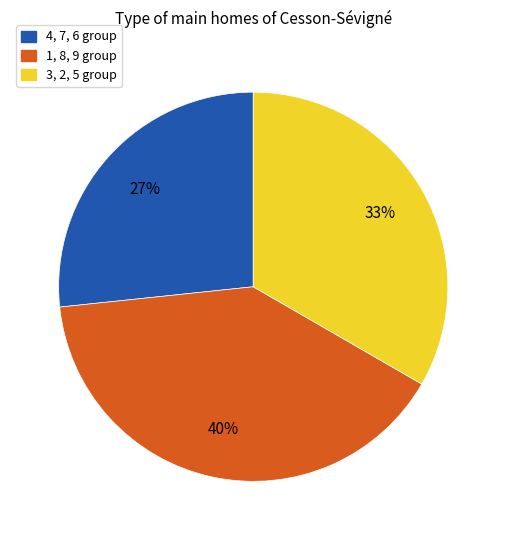

Is it true that 1, 8, 9 group is 53% of the pie?

False